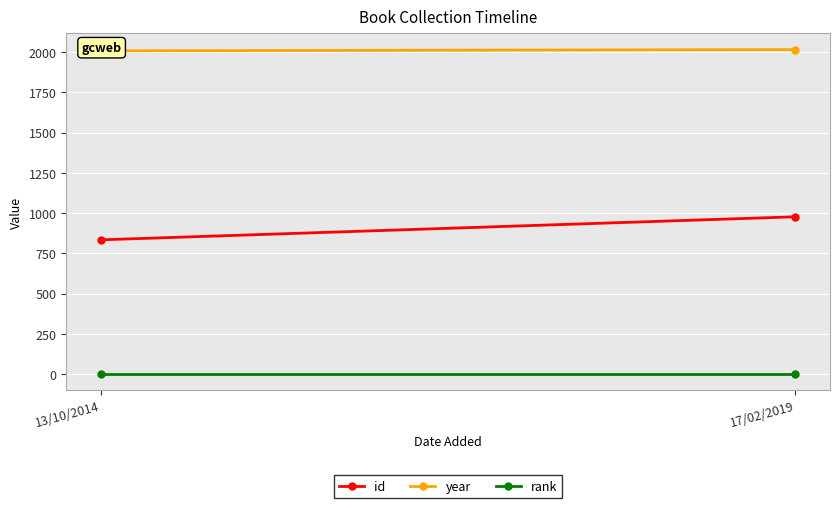

Count the number of categories in the chart.

2